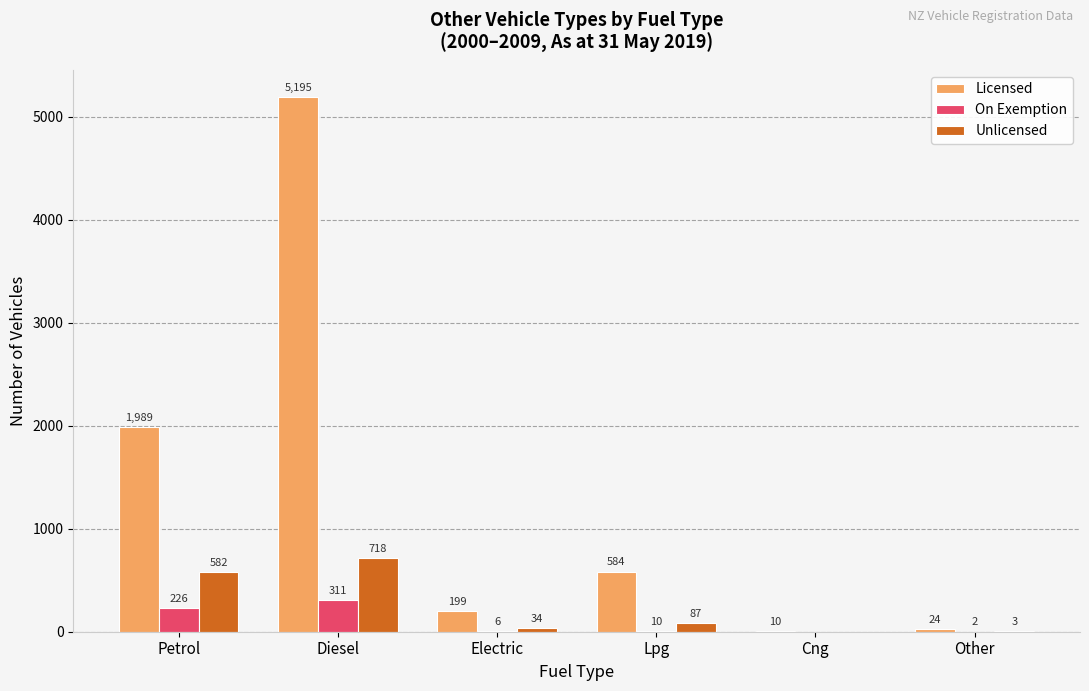

What is the sum of all Licensed values?

8001